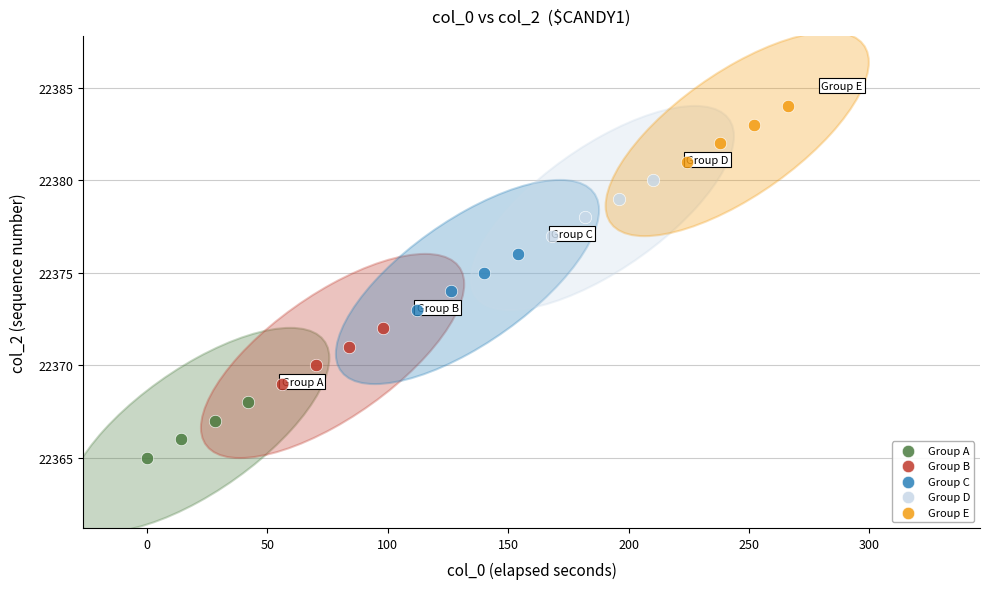

Which series reaches the minimum Y coordinate?

Group A